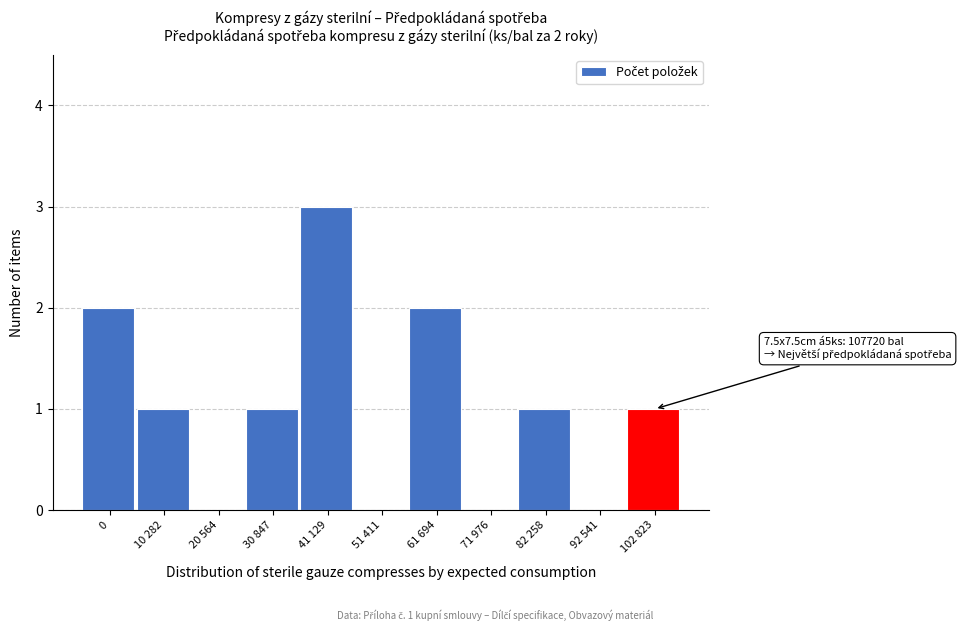

Reading left to right, list all the values displayed in this chart.

0=2	10 282=1	20 564=0	30 847=1	41 129=3	51 411=0	61 694=2	71 976=0	82 258=1	92 541=0	102 823=1